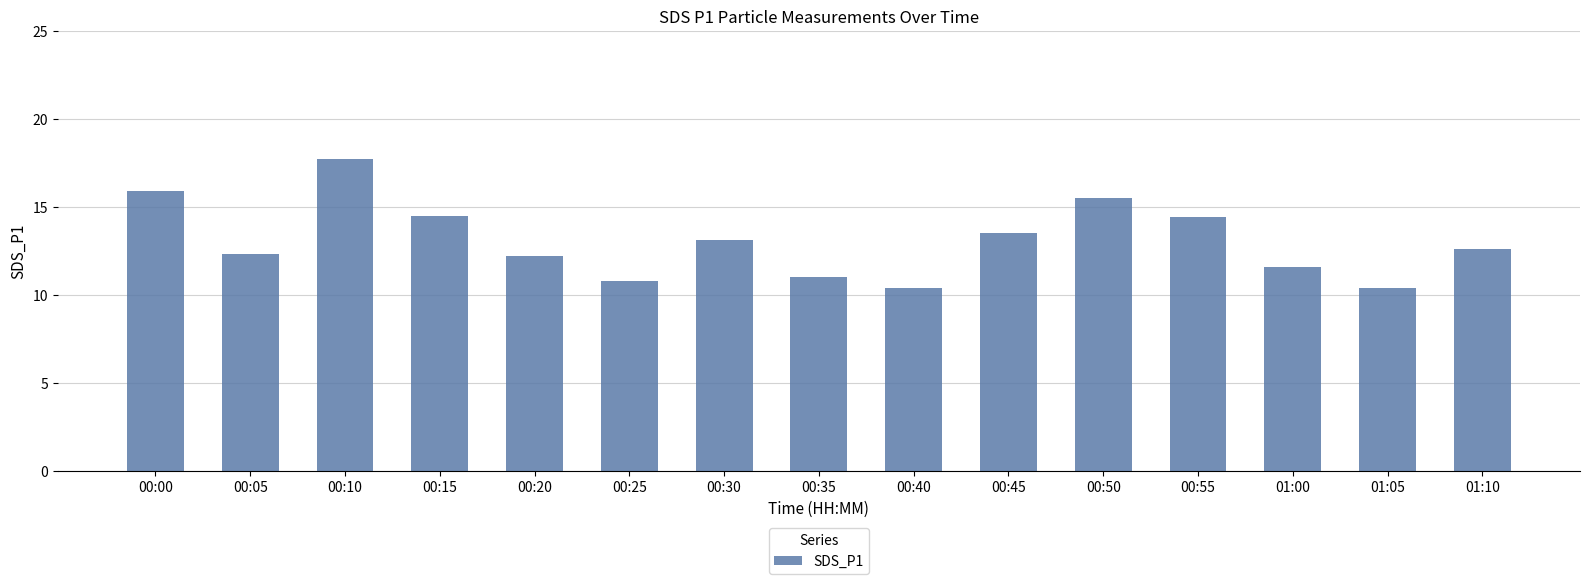

Which label corresponds to the largest value in the chart?

00:10